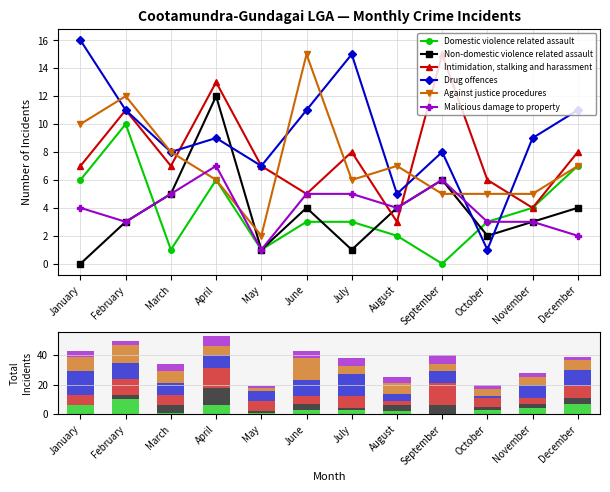

Count the number of data series in this chart.

6